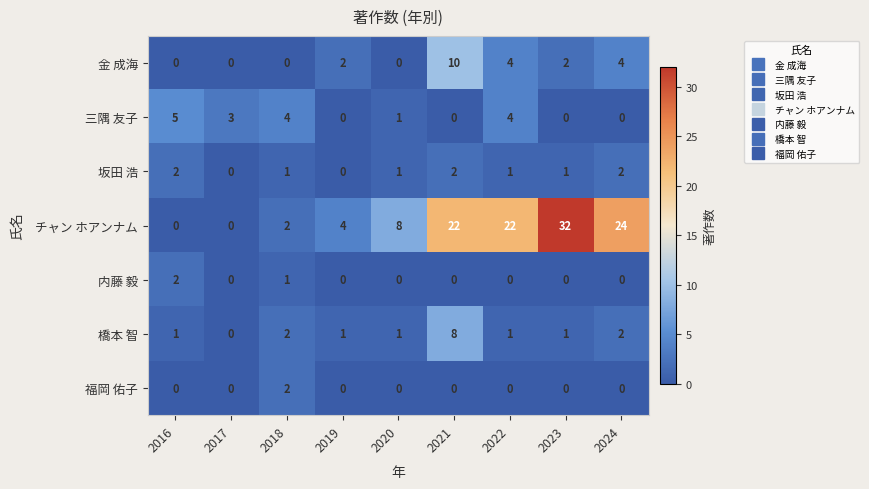

How many distinct data groups are displayed?

7